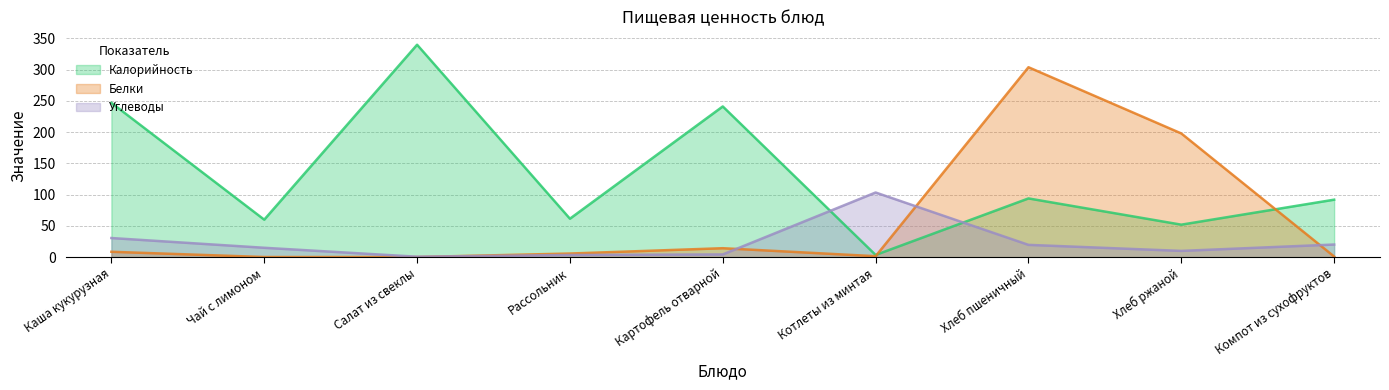

Reading left to right, what are all the values shown in this chart?

Калорийность: 247.0	60.0	340.0	61.5	241.2	3.5	94.0	52.0	92.0
Белки: 8.6	0.2	0.2	5.8	14.3	1.5	304.0	198.0	1.0
Углеводы: 30.6	15.0	0.7	3.5	4.4	103.5	19.7	10.0	20.2